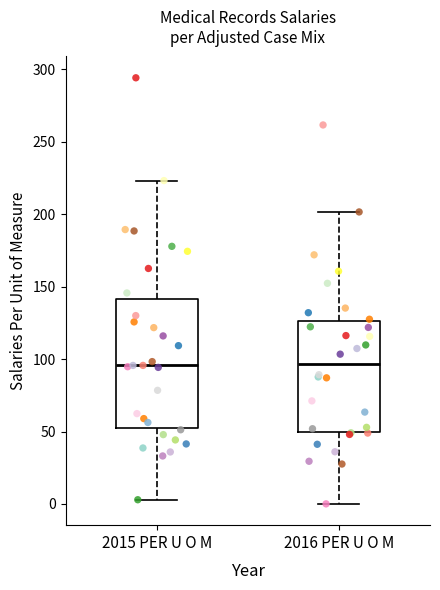

Where does the upper whisker of the box for 2016 PER U O M end on the y-axis? The values are not printed on the chart, so give them approximately, as read against the axis.

200